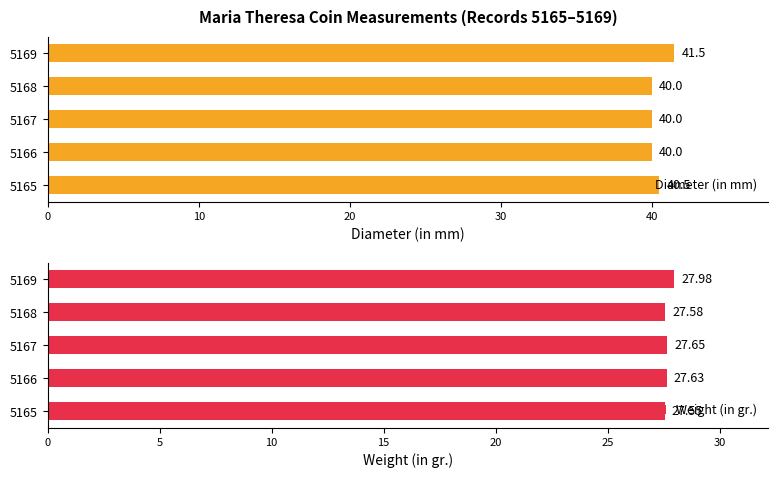

Reading left to right, extract all data points from this chart.

Diameter (in mm): 40.5	40.0	40.0	40.0	41.5
Weight (in gr.): 27.6	27.6	27.6	27.6	28.0